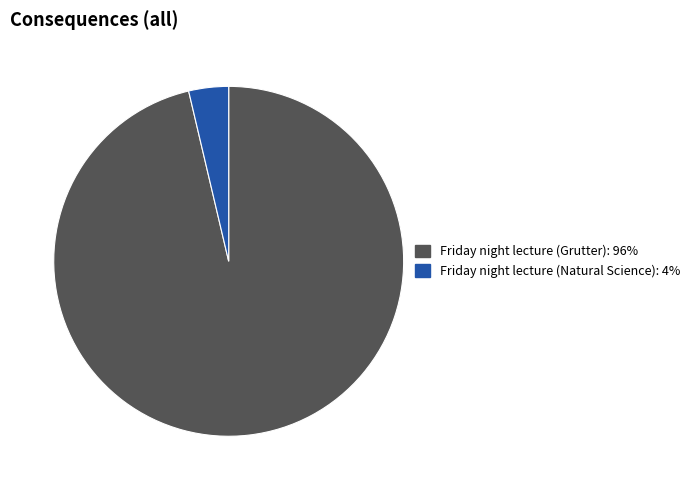

Between Friday night lecture (Natural Science): 4% and Friday night lecture (Grutter): 96%, which is larger?

Friday night lecture (Grutter): 96%